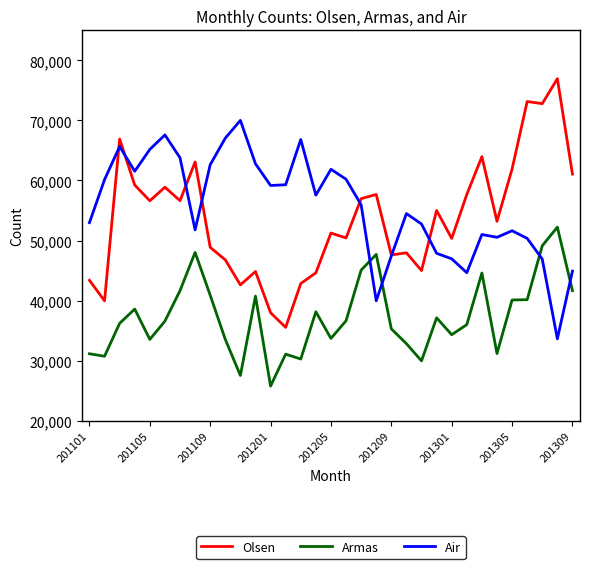

List the series in order of their peak value, lowest first.

Armas, Air, Olsen